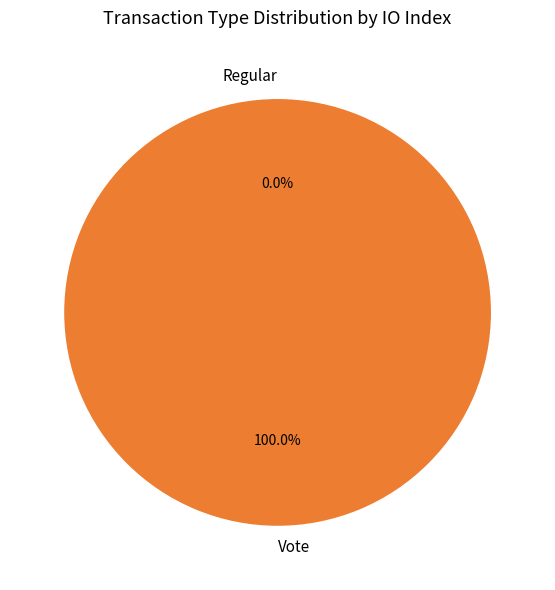

Between Vote and Regular, which is larger?

Vote